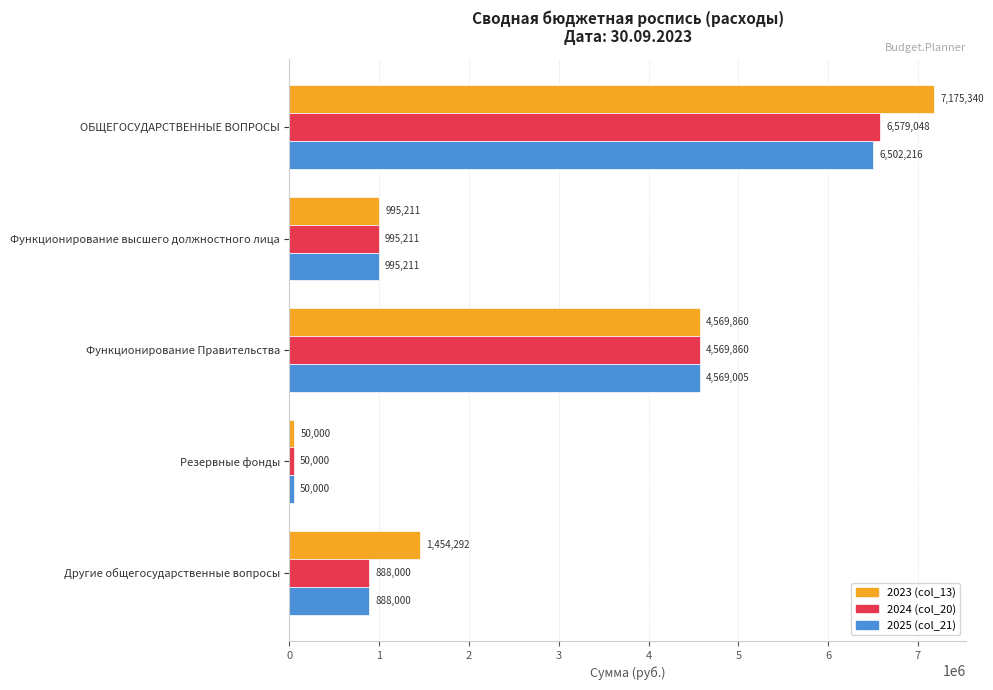

What is the average value of the 2024 (col_20) series?

2616423.8